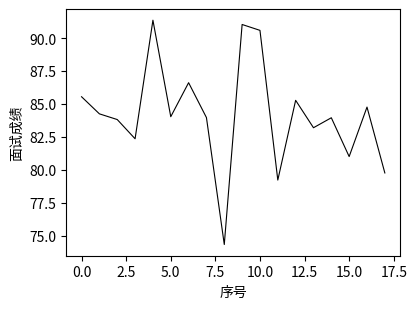

True or false: there are more than 0 points higher than both neighbors.

True